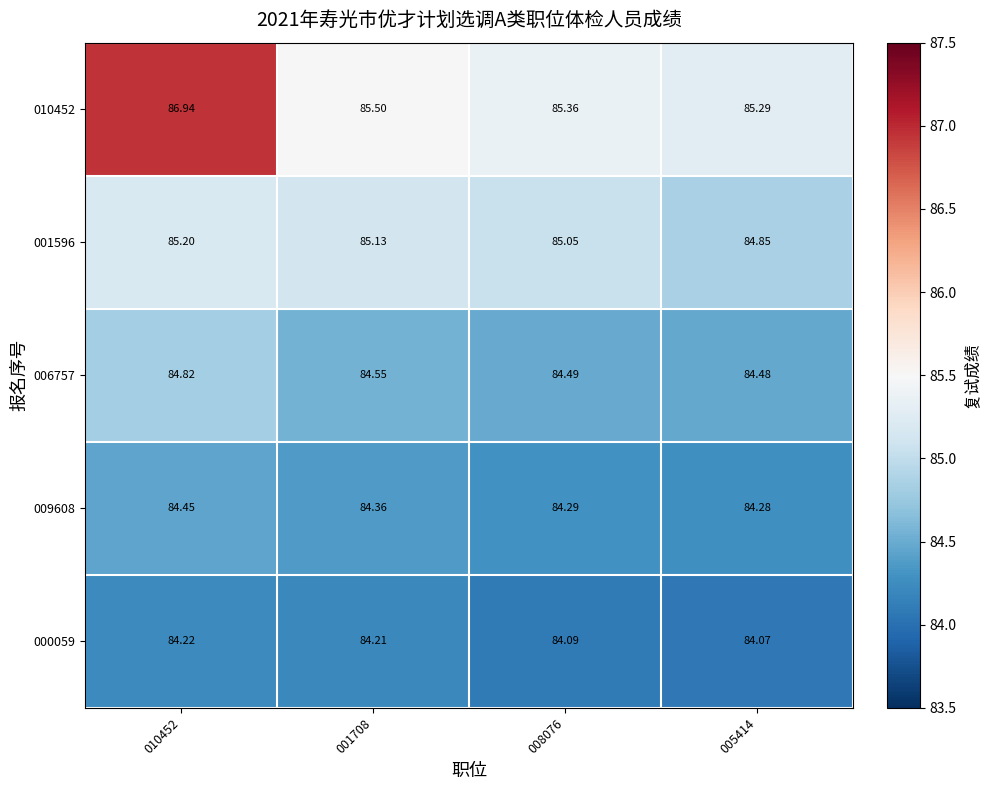

Is the value of 009608 at 008076 greater than the value of 010452 at 010452?

No